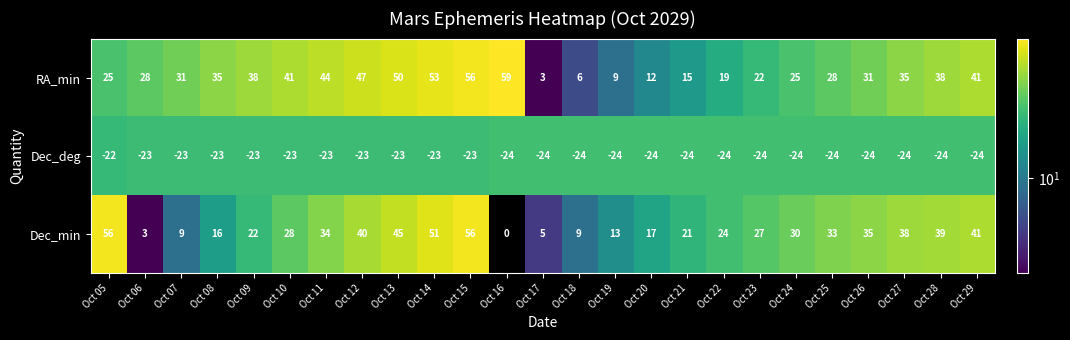

What is the spread (max minus min) of values at Oct 29?

65